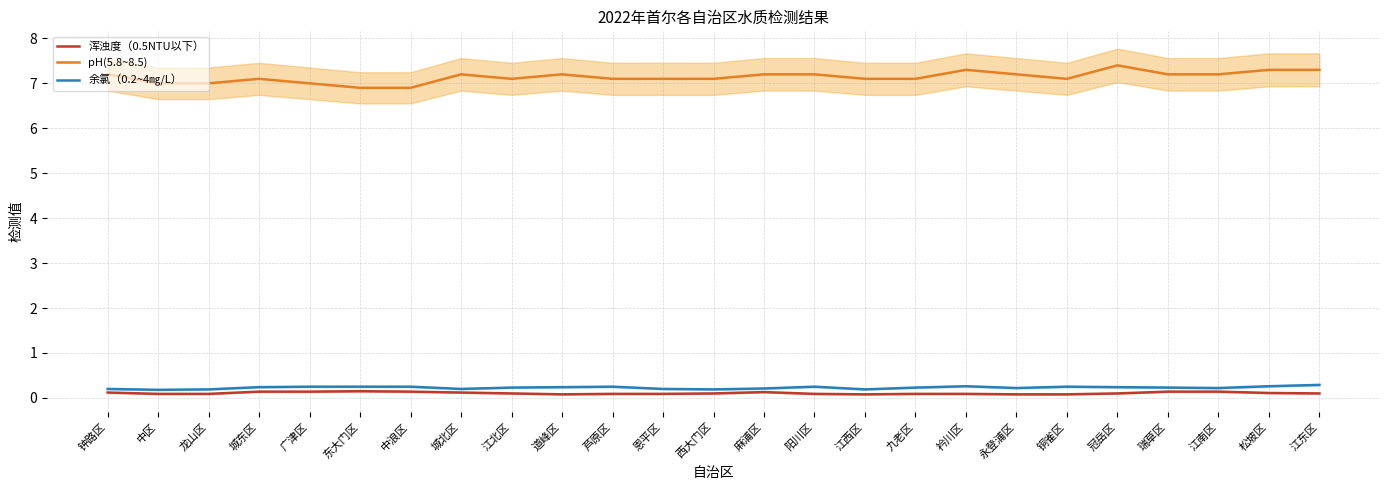

At how many categories does at least one series exceed 4?

25